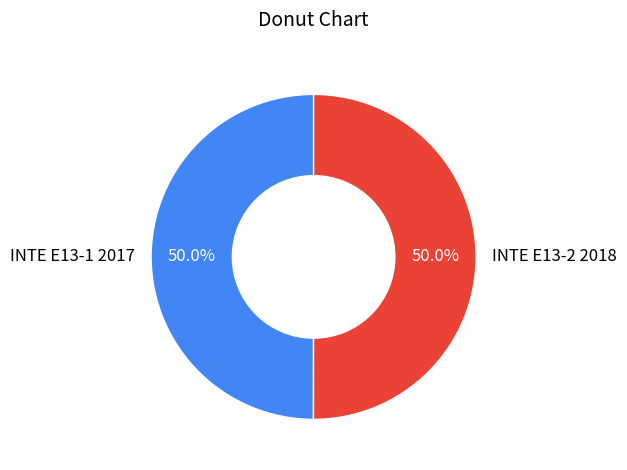

To the nearest percent, what is the average slice percentage?

50%